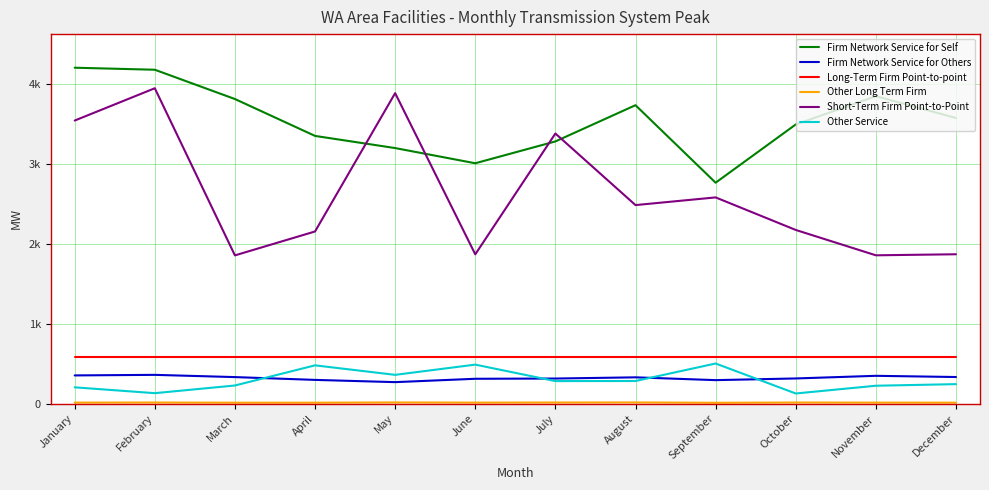

At how many categories does at least one series exceed 1766?

12